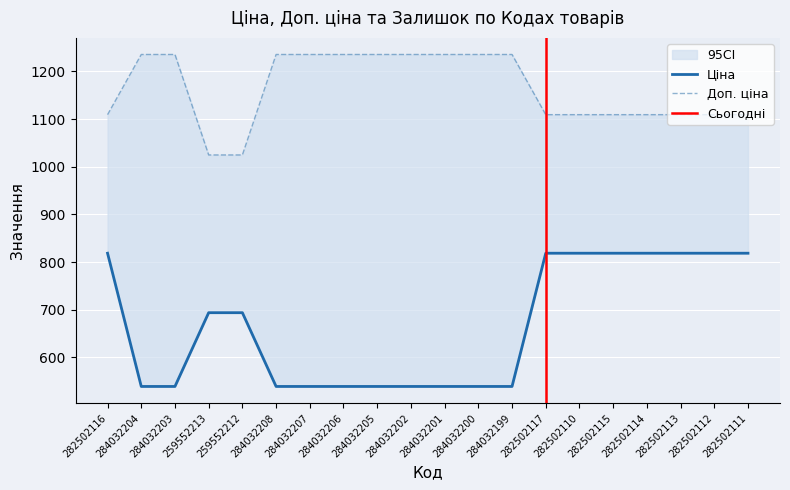

Rank the categories by Ціна value from highest to lowest.

282502116, 282502117, 282502110, 282502115, 282502114, 282502113, 282502112, 282502111, 259552213, 259552212, 284032204, 284032203, 284032208, 284032207, 284032206, 284032205, 284032202, 284032201, 284032200, 284032199